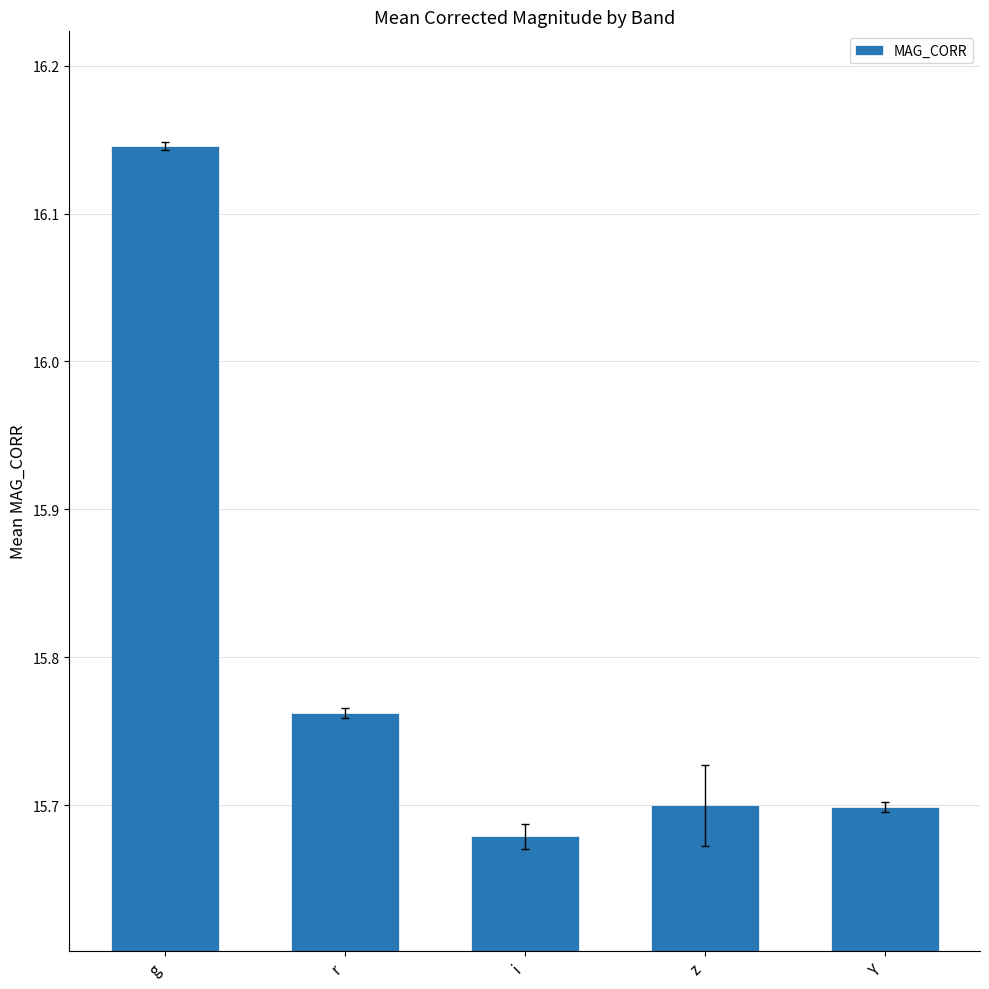

Approximately how many times larger is the value at g compared to r?

1.0